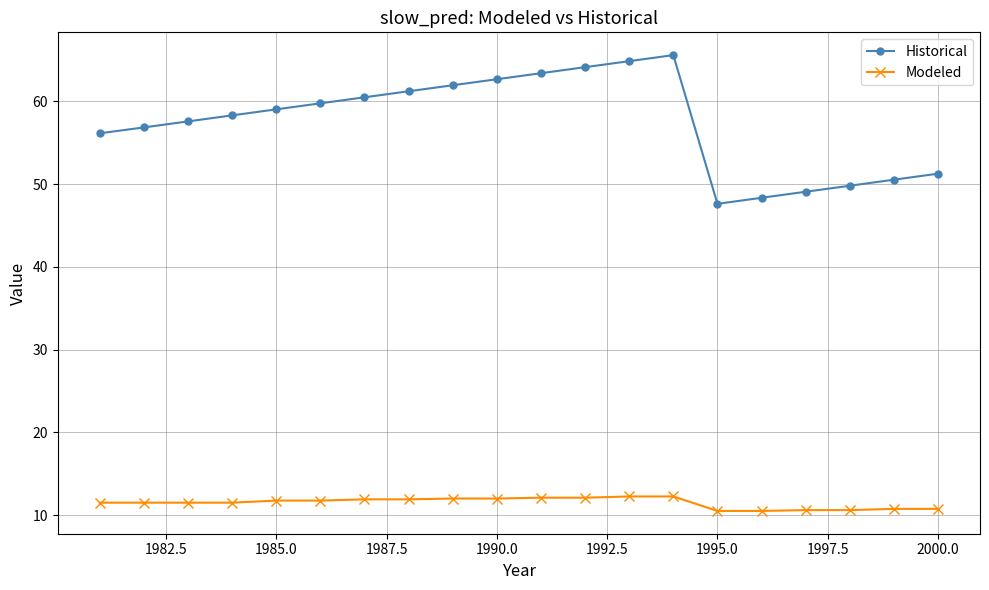

What is the minimum value for Modeled?

10.5